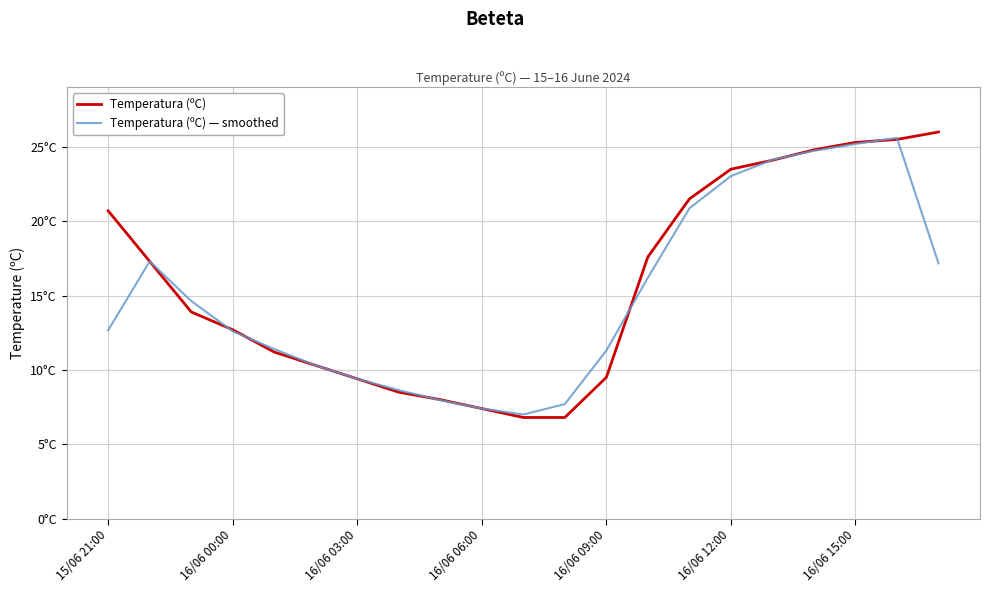

What are all the series names shown in the legend?

Temperatura (ºC), Temperatura (ºC) — smoothed